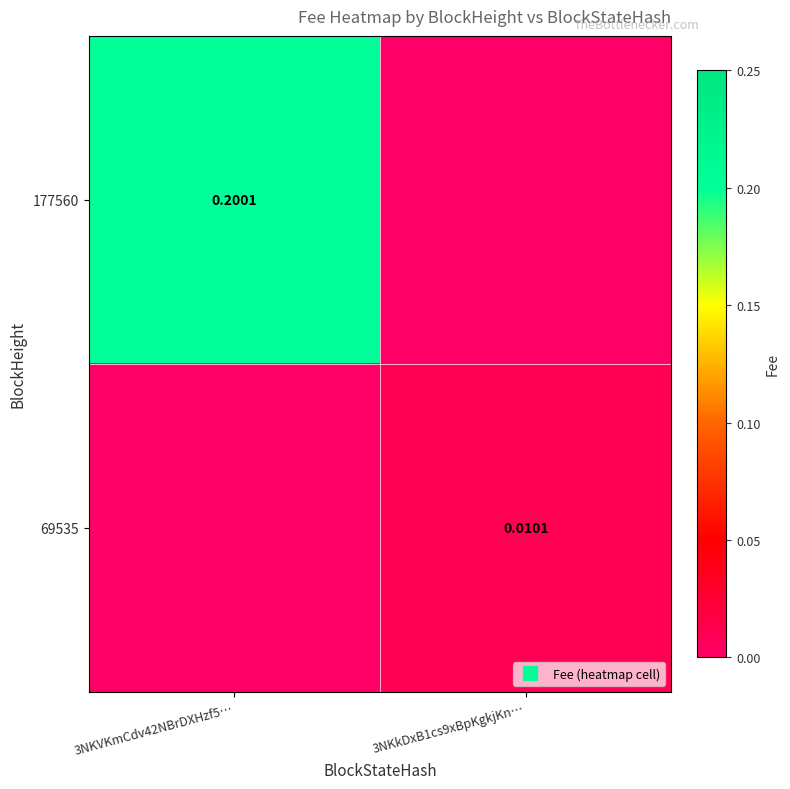

List the labels in order of 177560 value, smallest first.

3NKkDxB1cs9xBpKgkjKn…, 3NKVKmCdv42NBrDXHzf5…